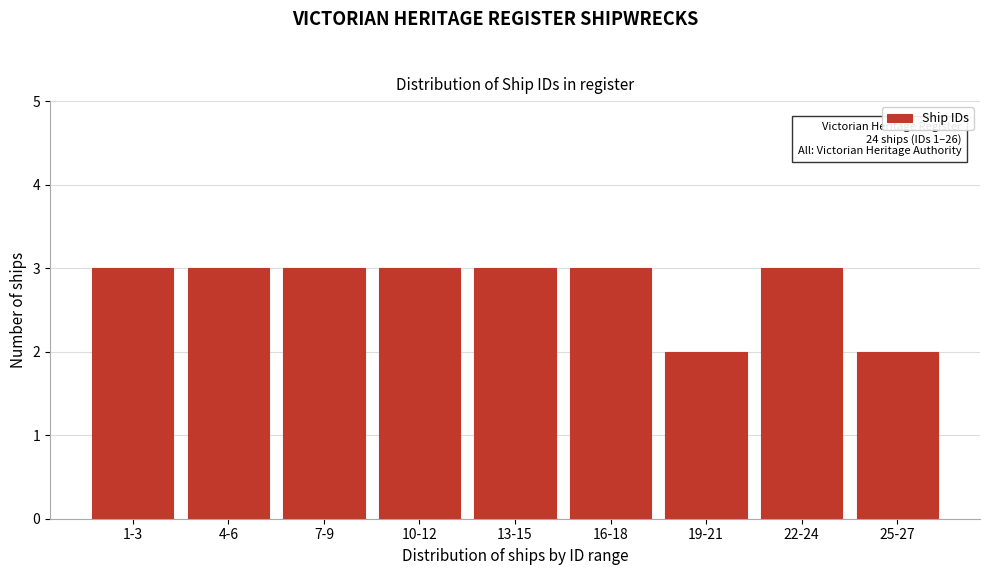

Reading left to right, transcribe all the data shown in this chart.

3	3	3	3	3	3	2	3	2